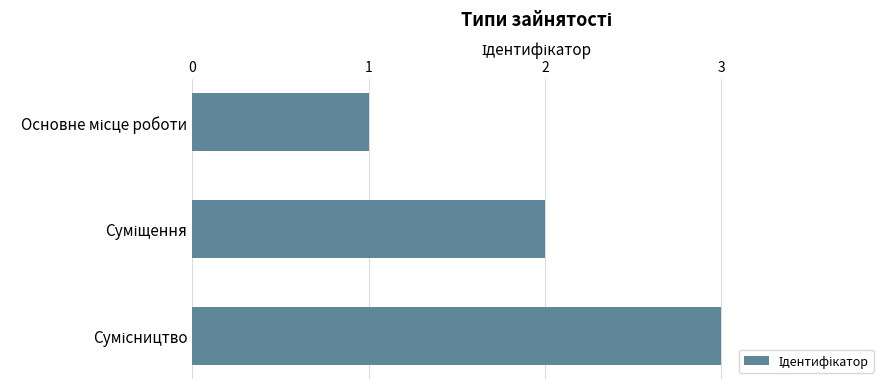

What is the greatest value displayed?

3